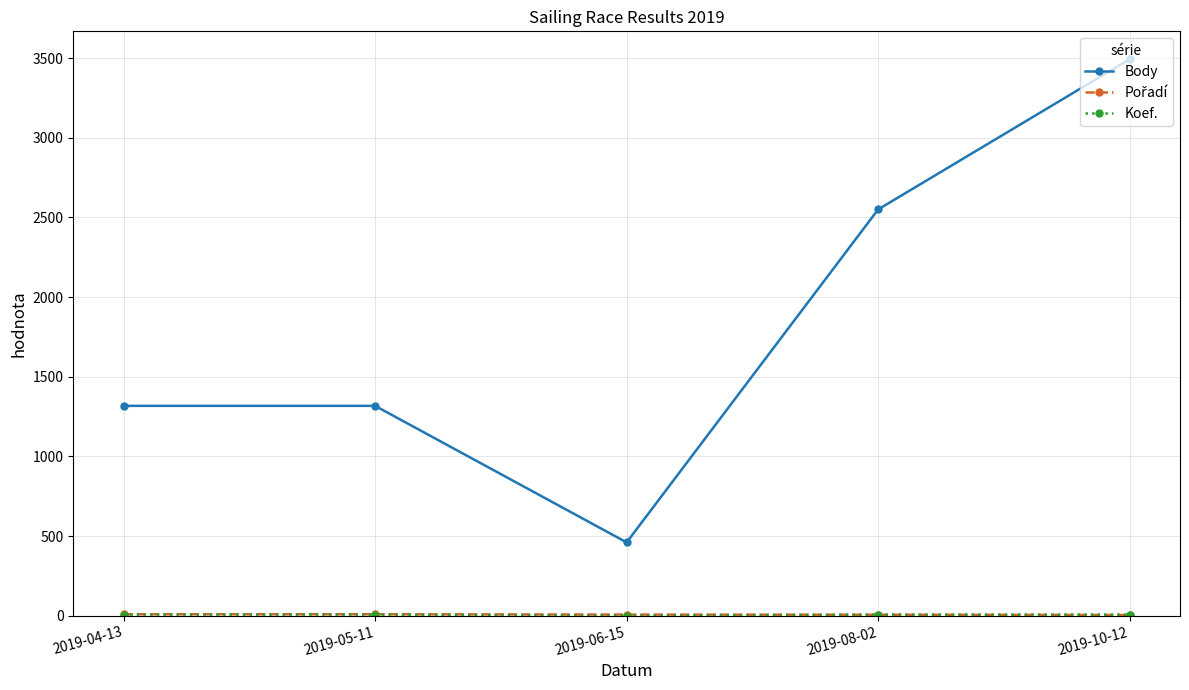

Which series changed the most between 2019-05-11 and 2019-08-02?

Body